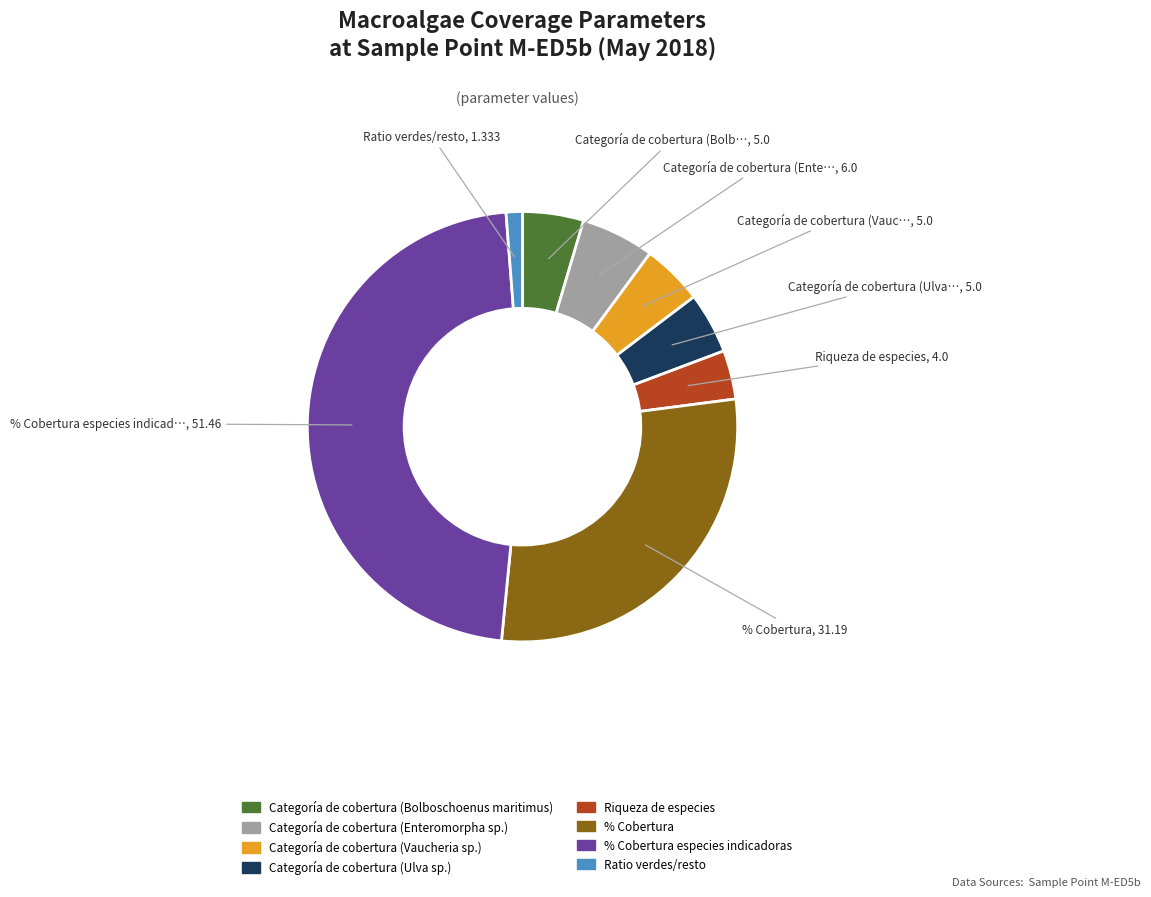

Is it true that Ratio verdes/resto is 12% of the pie?

False